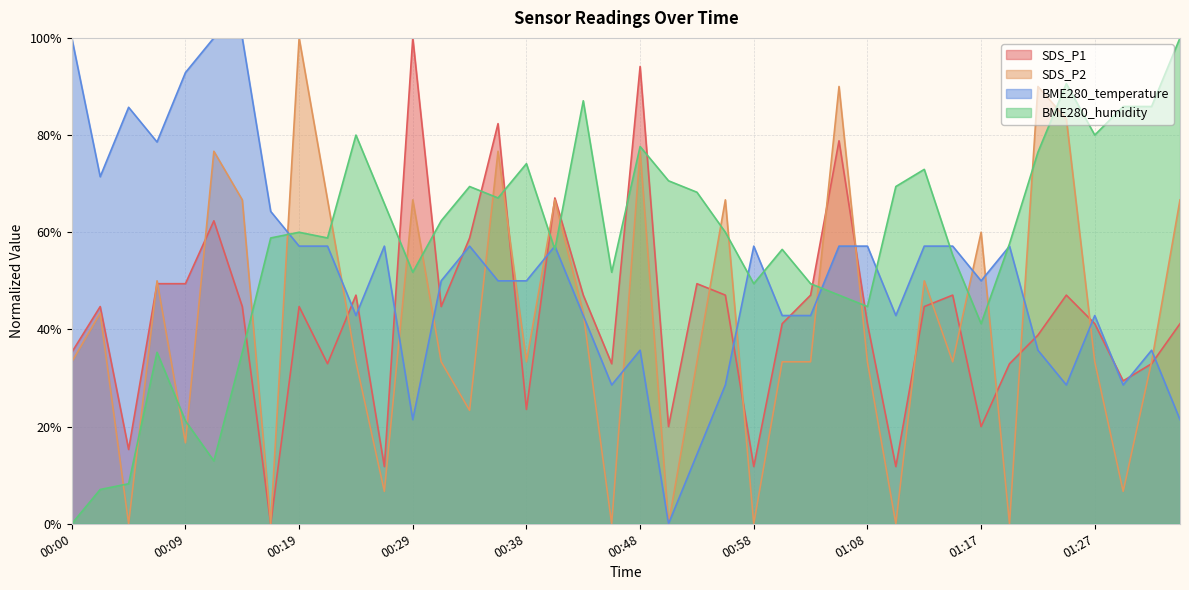

How many data points in BME280_temperature are less than 50?

17